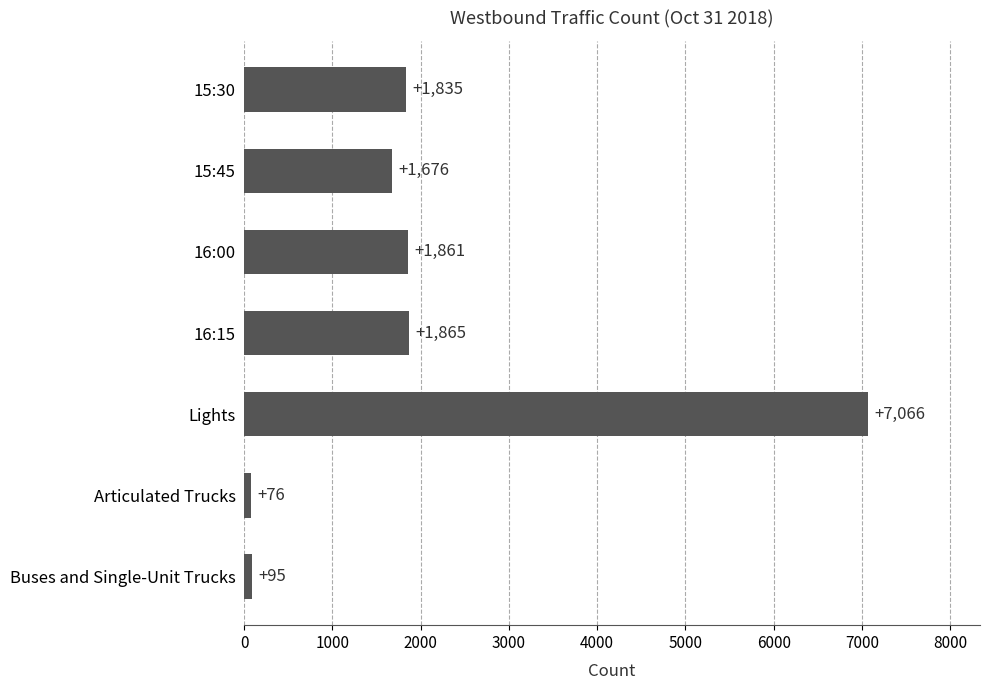

What is the change in value from 16:15 to Buses and Single-Unit Trucks?

-1770